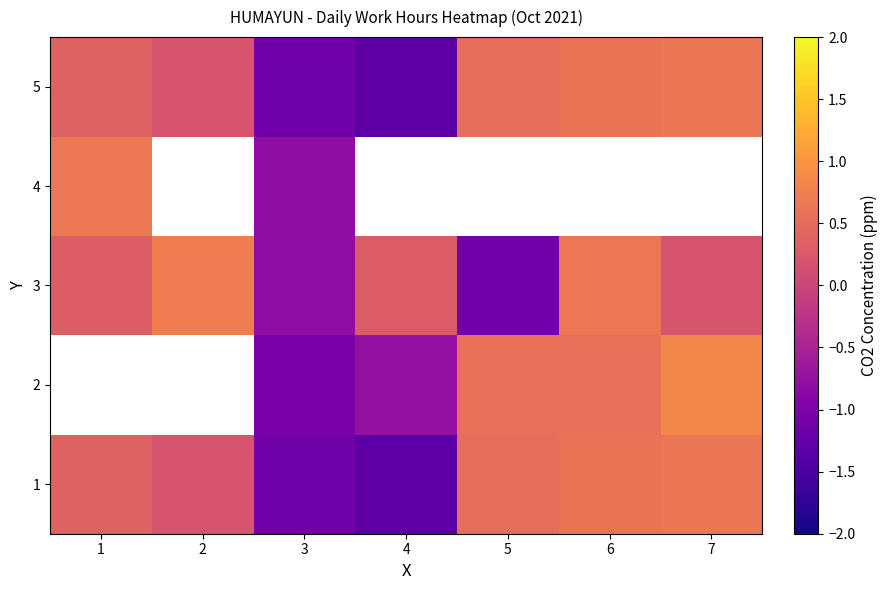

Which category has the highest value across all series?

7